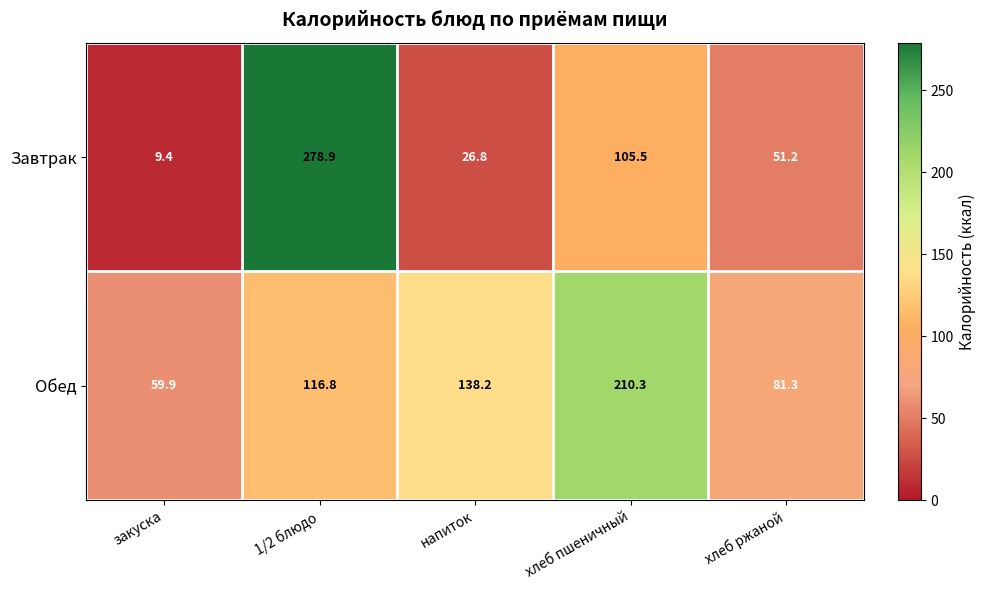

Reading left to right, transcribe all the data shown in this chart.

Завтрак: закуска=9.4	1/2 блюдо=278.9	напиток=26.8	хлеб пшеничный=105.5	хлеб ржаной=51.2
Обед: закуска=59.9	1/2 блюдо=116.8	напиток=138.2	хлеб пшеничный=210.3	хлеб ржаной=81.3